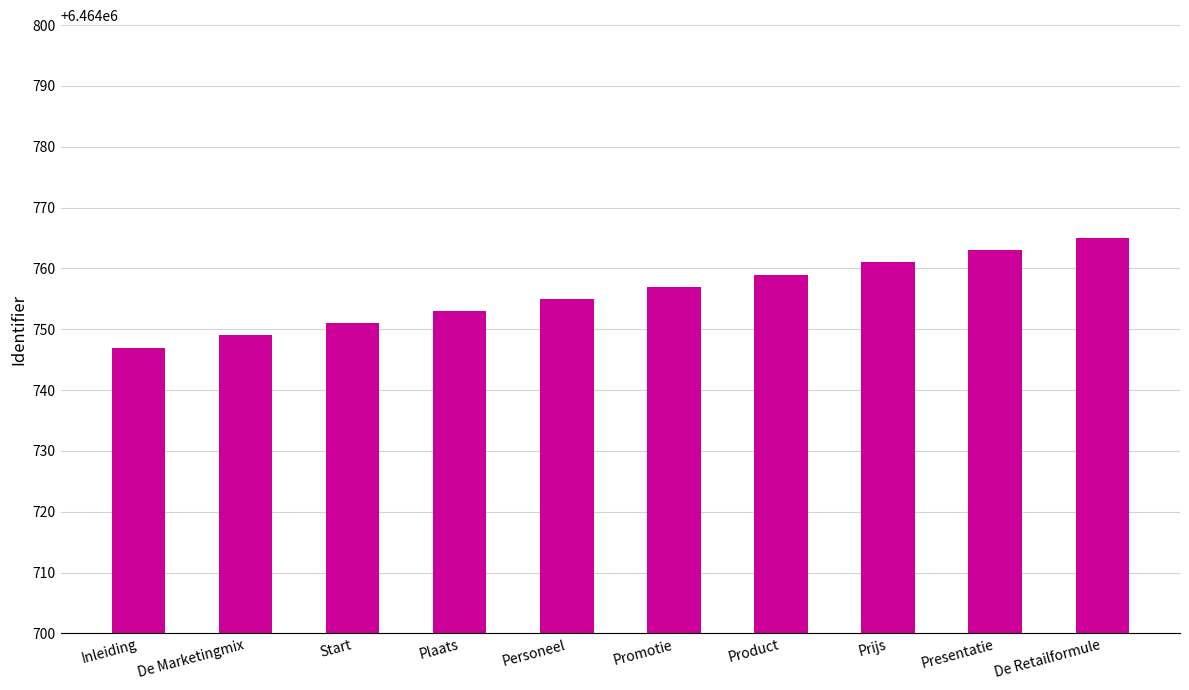

Rank the categories by value from lowest to highest.

Inleiding, De Marketingmix, Start, Plaats, Personeel, Promotie, Product, Prijs, Presentatie, De Retailformule